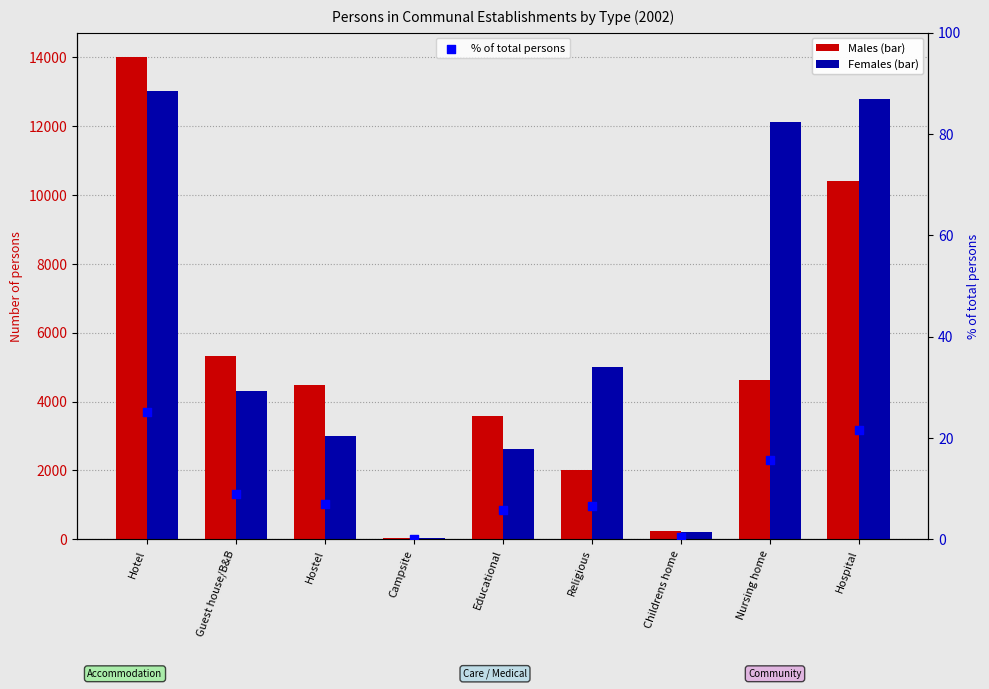

Which series contains the lowest Y value?

% of total persons